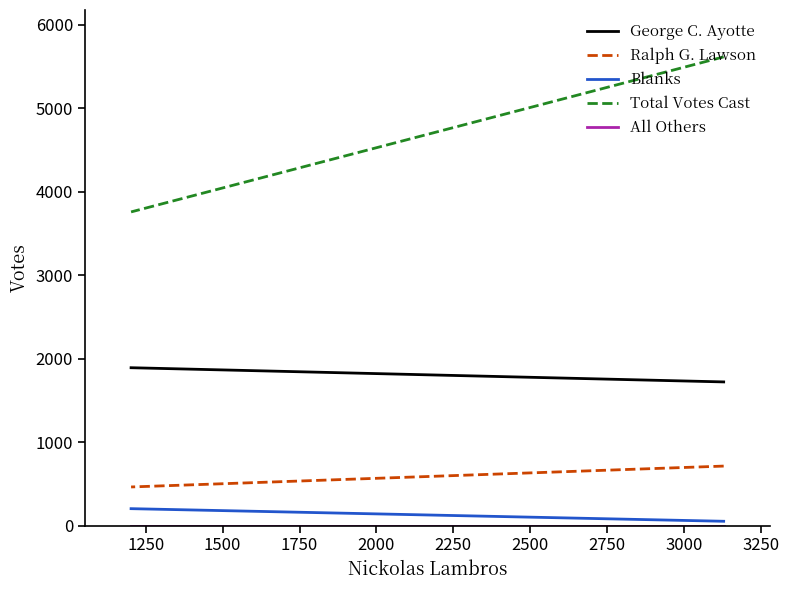

True or false: Ralph G. Lawson has a value of 175 at 1250.

False